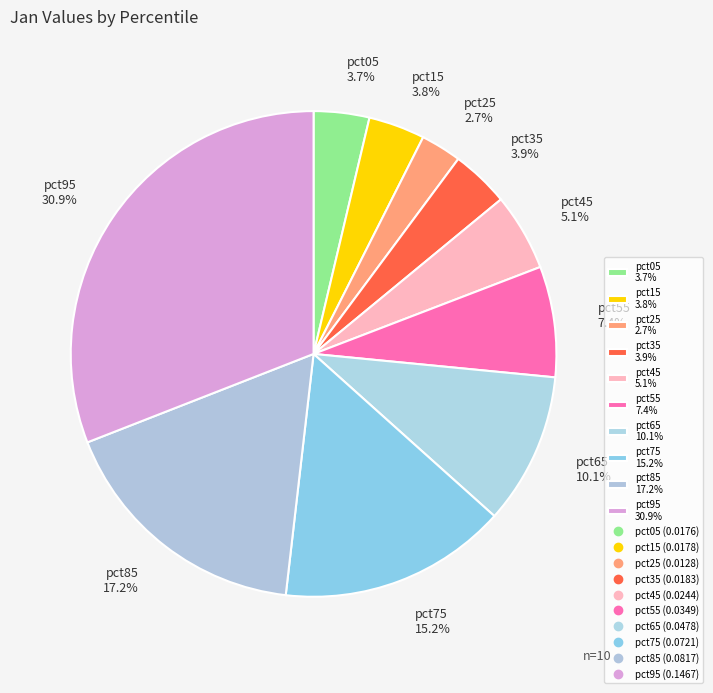

Which slice is the smallest?

pct25